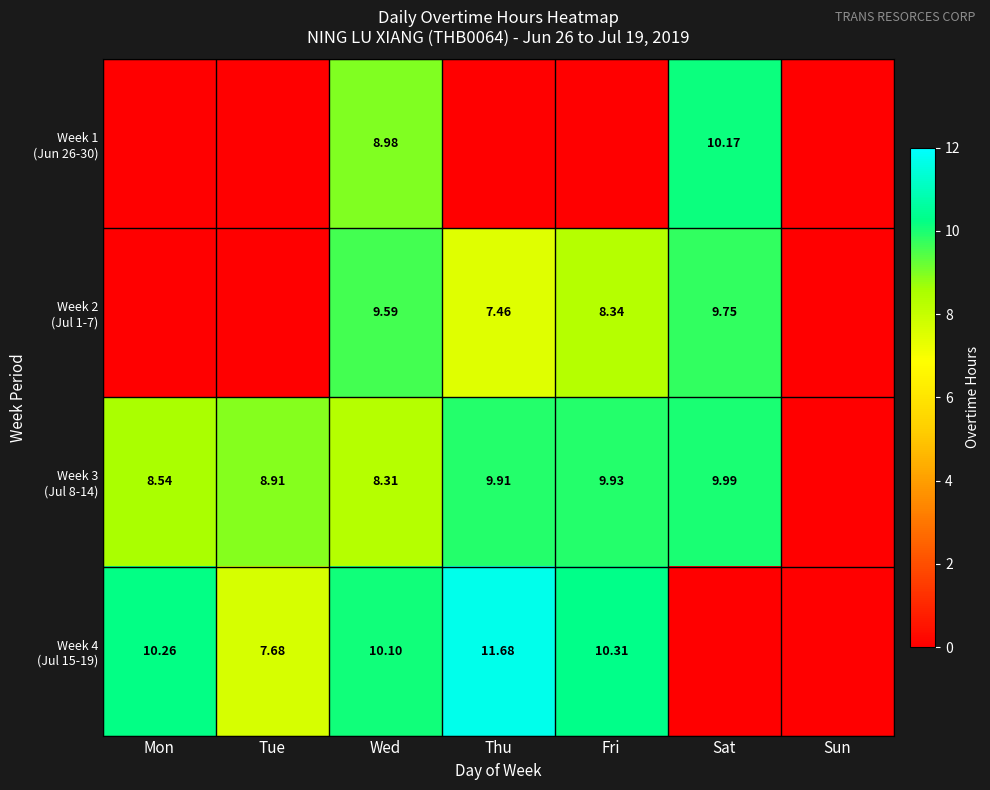

Which label corresponds to the smallest value in the chart?

Mon